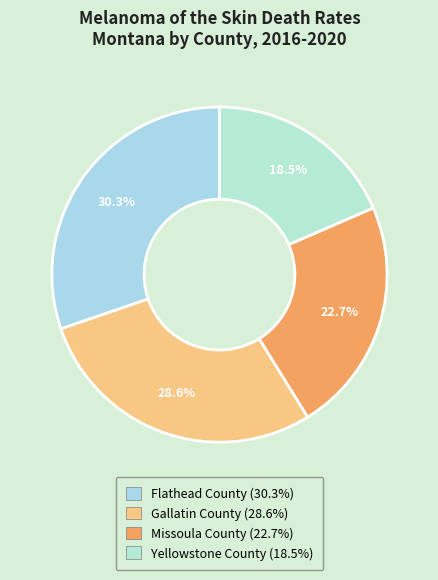

Which slice is the largest?

Flathead County